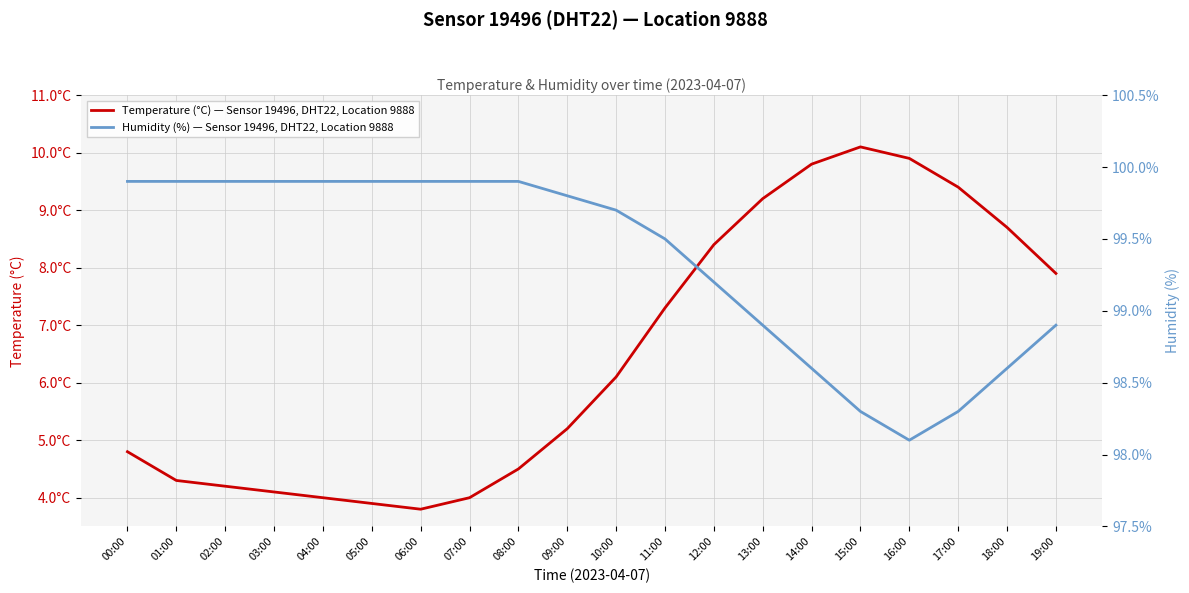

What is the difference between the maximum and minimum values in the Humidity (%) — Sensor 19496, DHT22, Location 9888 series?

1.8